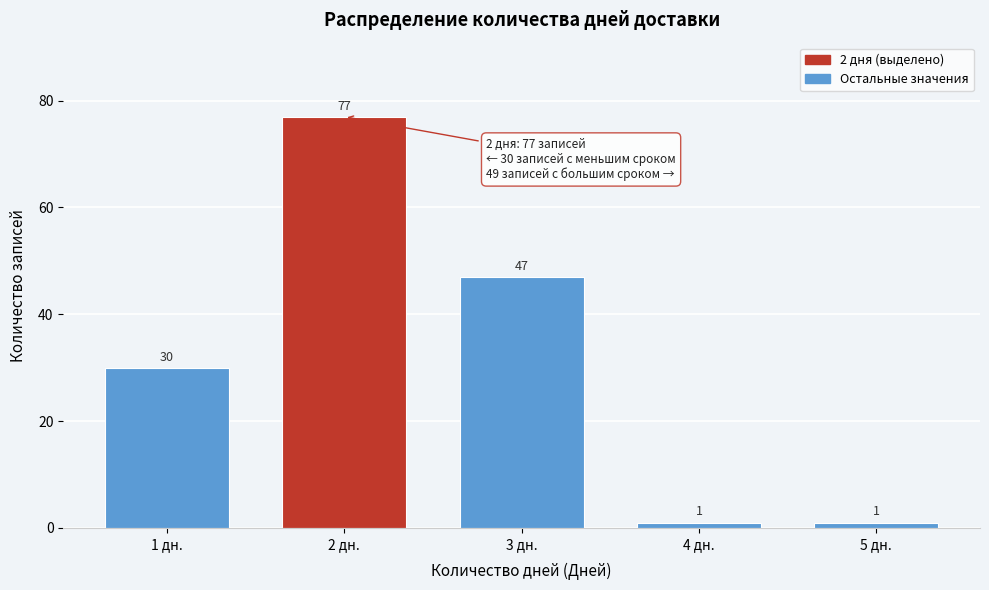

Reading left to right, what are all the values shown in this chart?

1 дн.=30	2 дн.=77	3 дн.=47	4 дн.=1	5 дн.=1